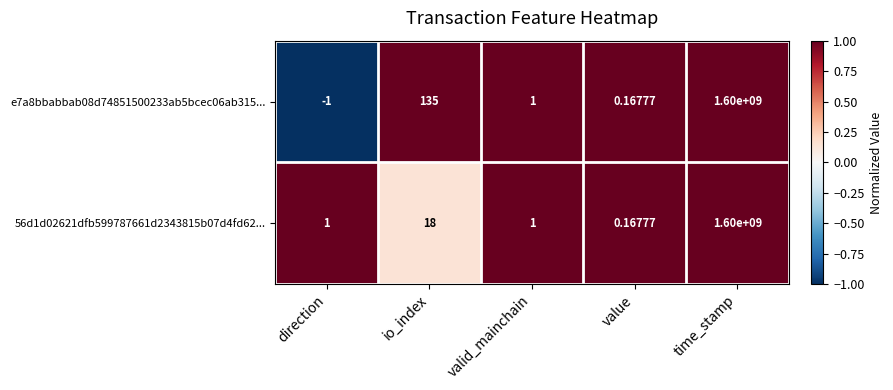

At which label does e7a8bbabbab08d74851500233ab5bcec06ab315... first exceed 1?

io_index